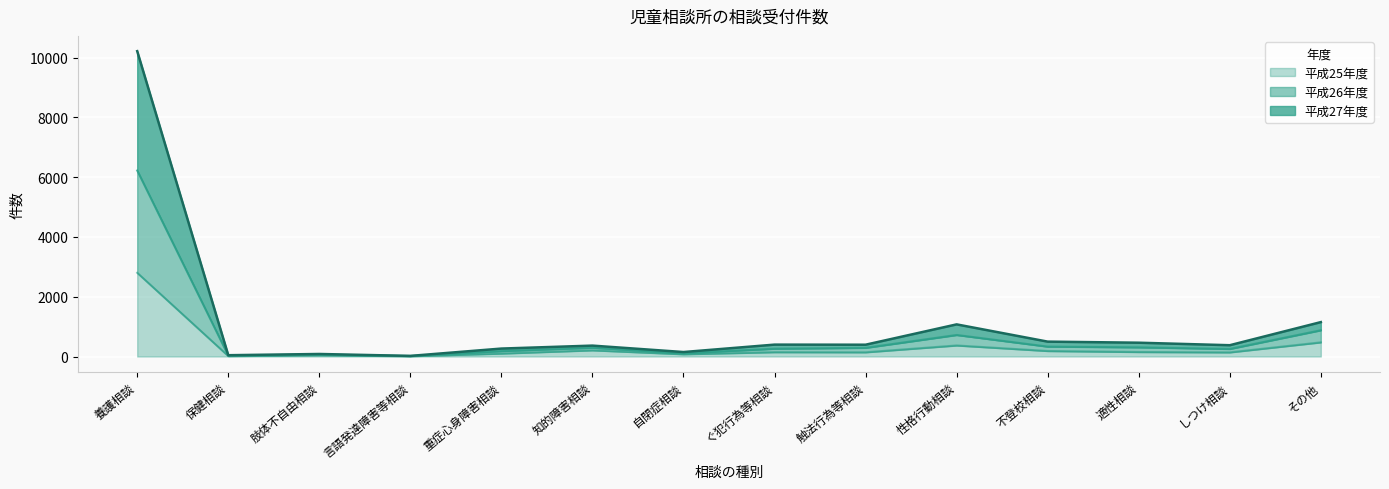

What is the total value across all series at 養護相談?

10214